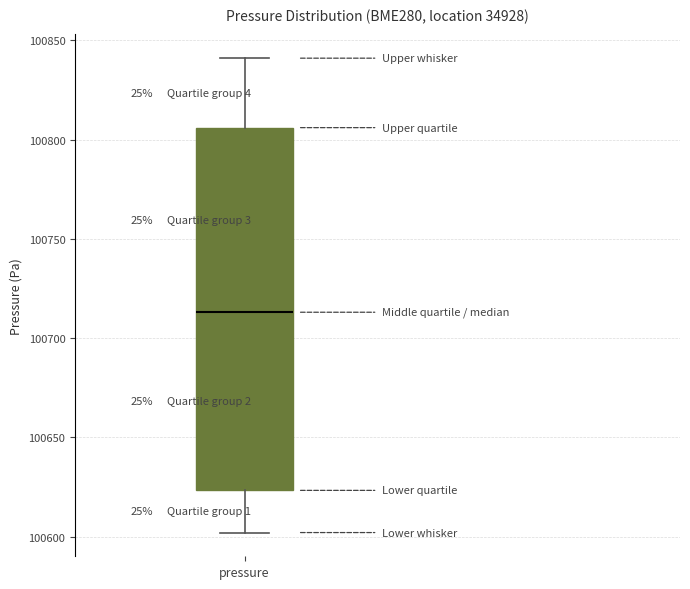

Read this box plot against the y-axis: the position of the median line, the range covered by the box, and the ends of both whiskers. The values are not printed on the chart, so give them approximately, as read against the axis.

median 100715, box 100625 to 100805, whiskers 100600 to 100840